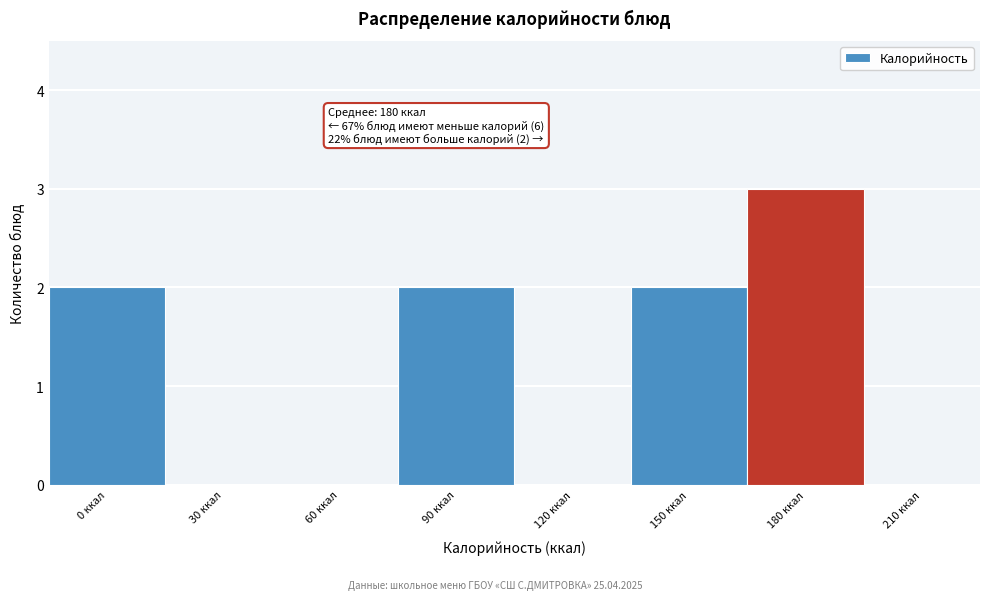

Reading left to right, what are all the values shown in this chart?

0 ккал=2	30 ккал=0	60 ккал=0	90 ккал=2	120 ккал=0	150 ккал=2	180 ккал=3	210 ккал=0